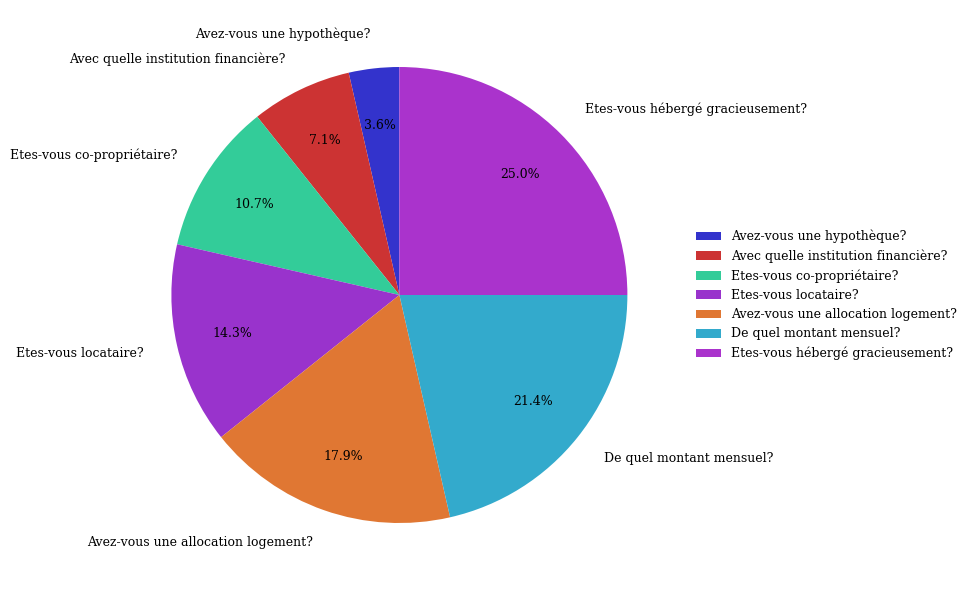

To the nearest percent, what is the average slice percentage?

14%